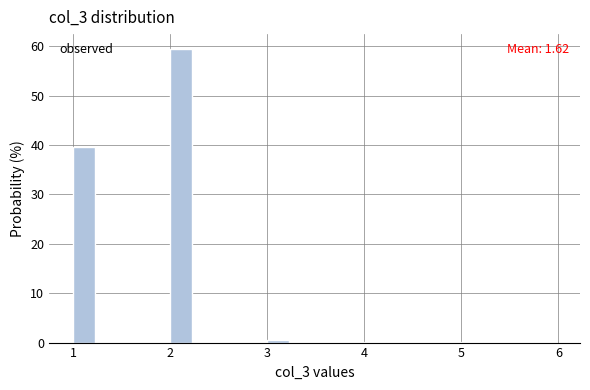

Read against the x-axis, roughly where is the centre of the tallest bar?

2.1